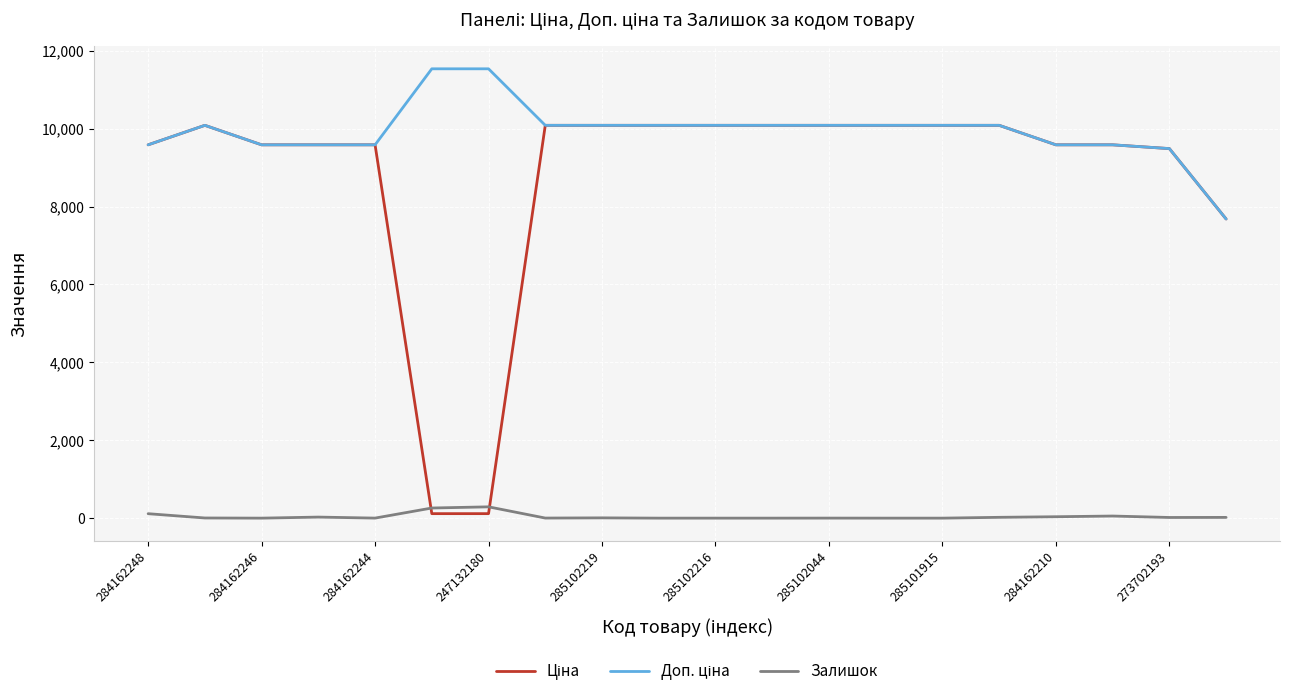

Does the chart display data point markers on the line(s)?

No